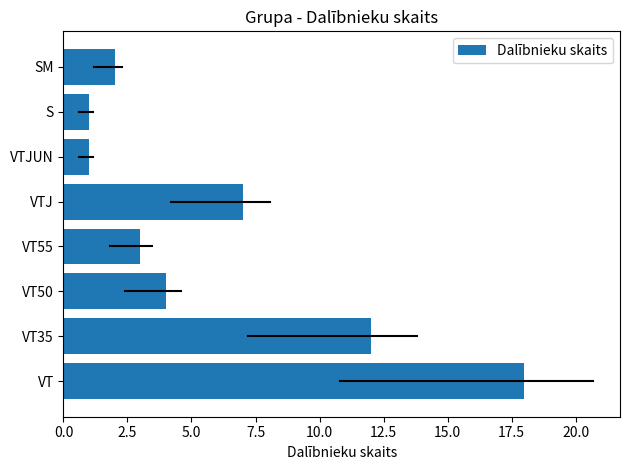

What is the difference between the values at VT55 and VT35?

9